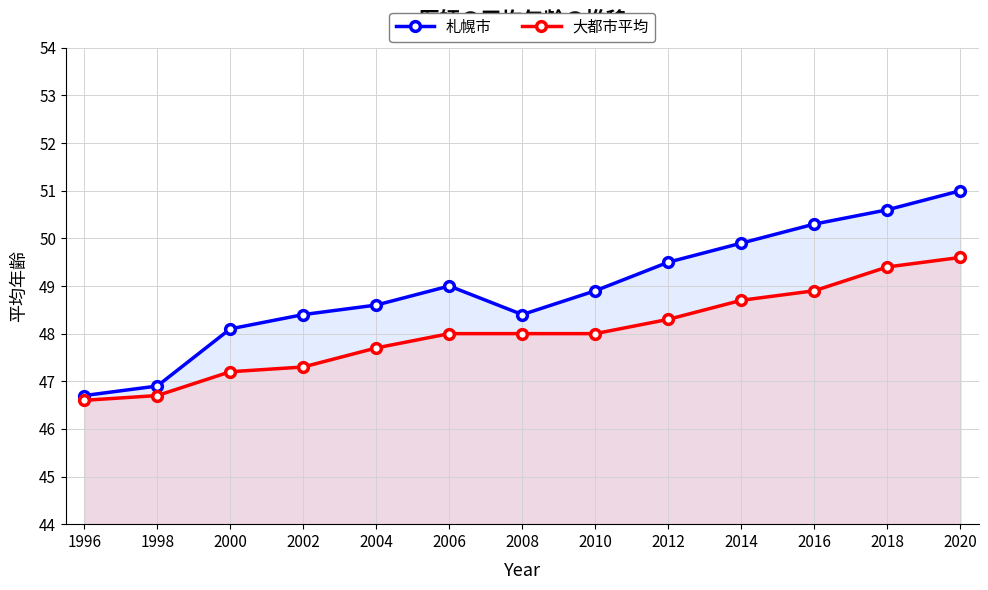

In 札幌市, how many points are lower than both neighbors (excluding endpoints)?

1